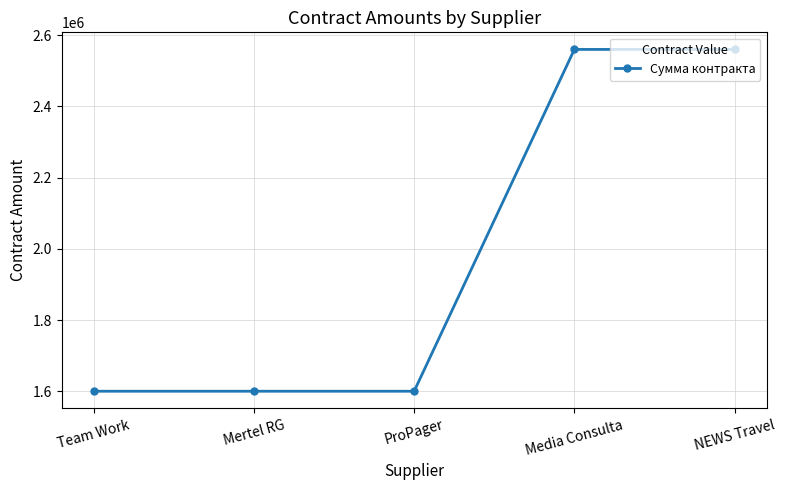

What is the label of the 1st point from the left?

Team Work